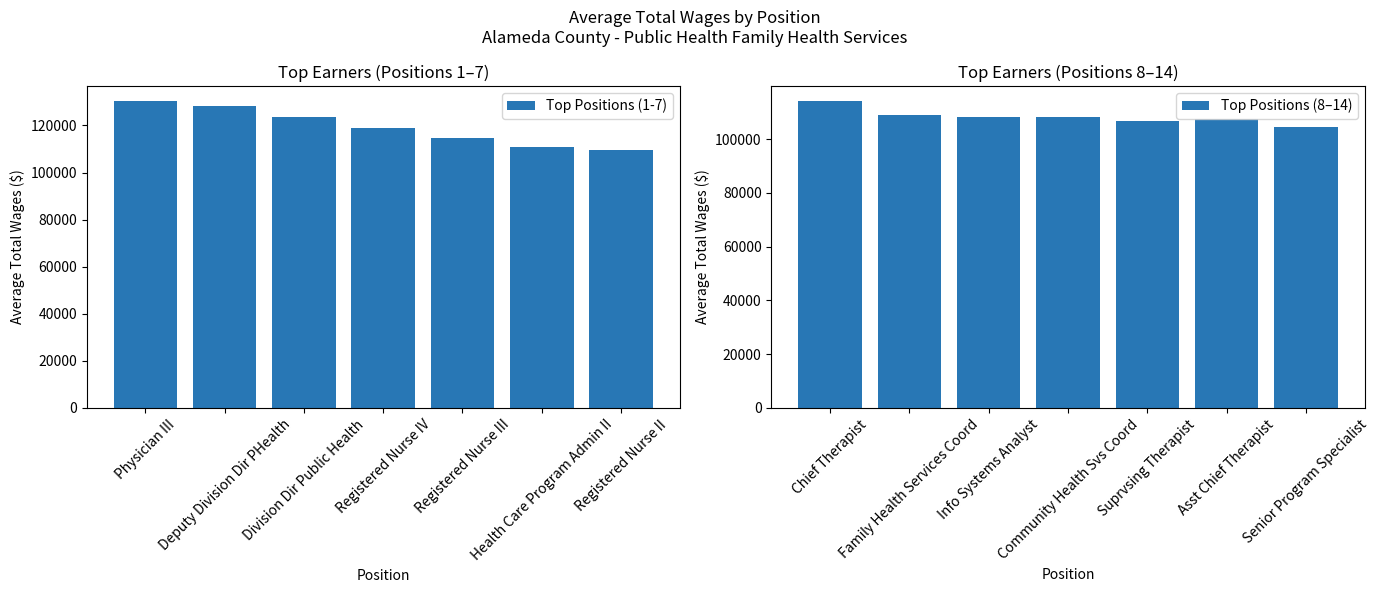

What is the difference between the maximum and minimum values in the Top Positions (1-7) series?

20757.1